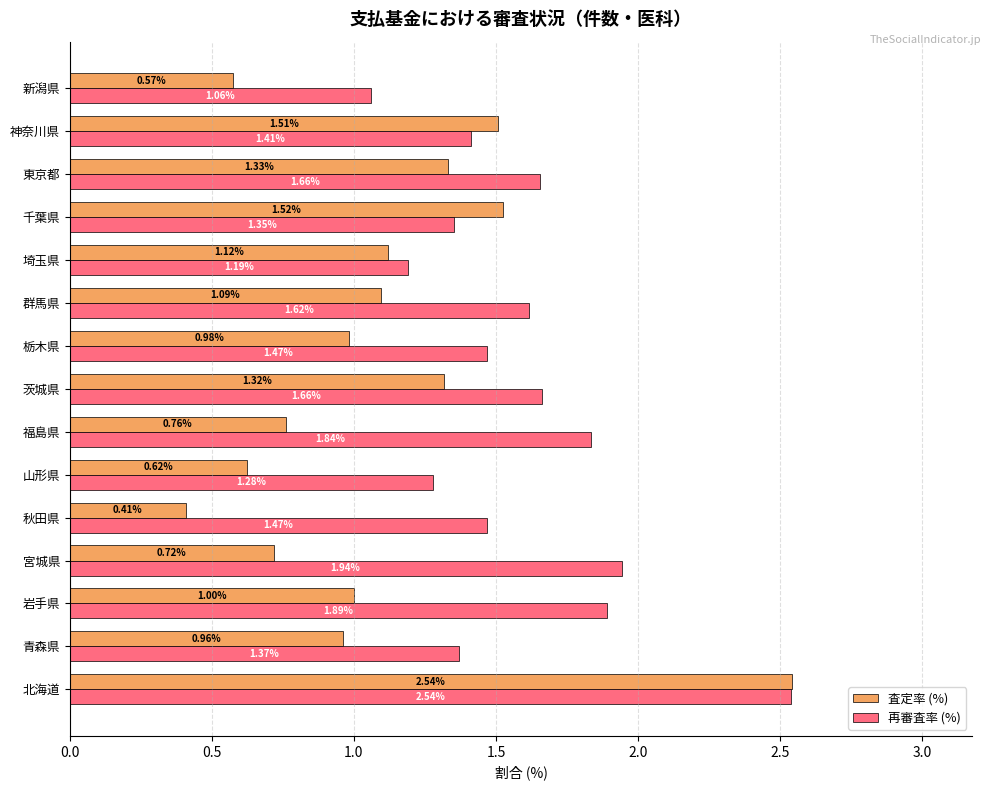

At which label is 再審査率 (%) closest to 1?

新潟県